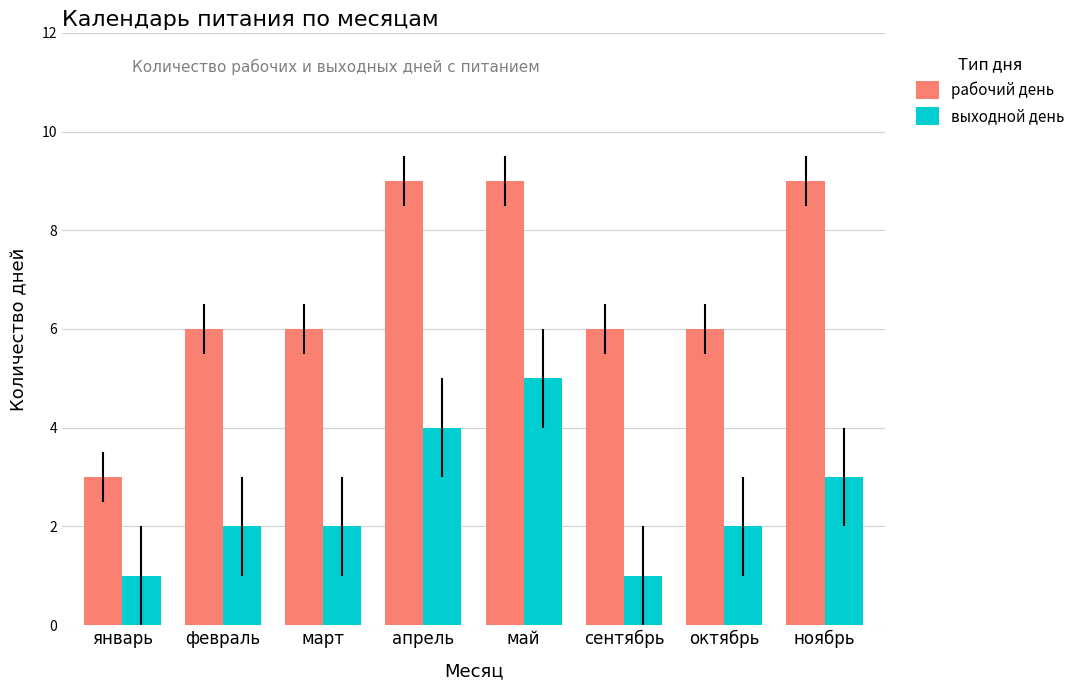

How many bars are there in total?

16